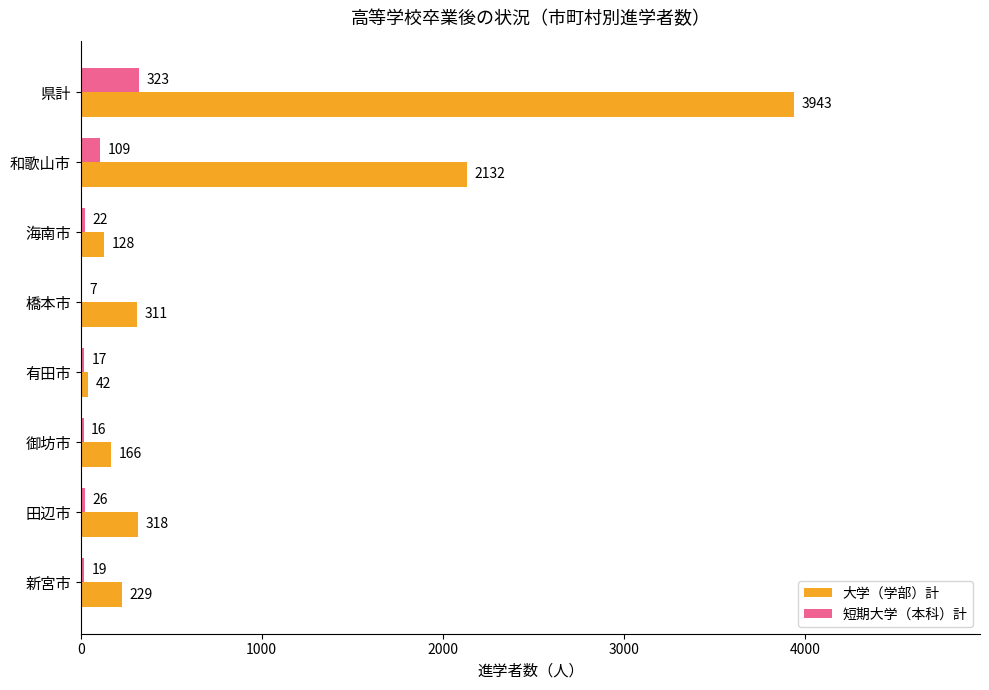

Count the number of data series in this chart.

2